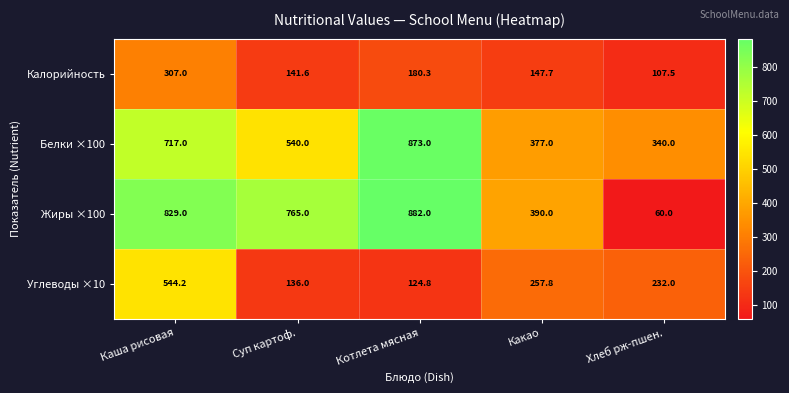

Which series has the largest range (max minus min)?

Жиры ×100